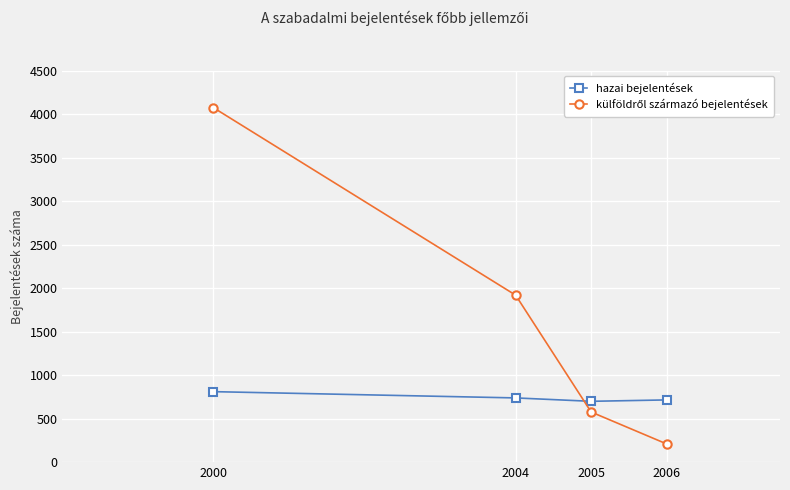

What is the difference between the hazai bejelentések values at 2005 and 2004?

39